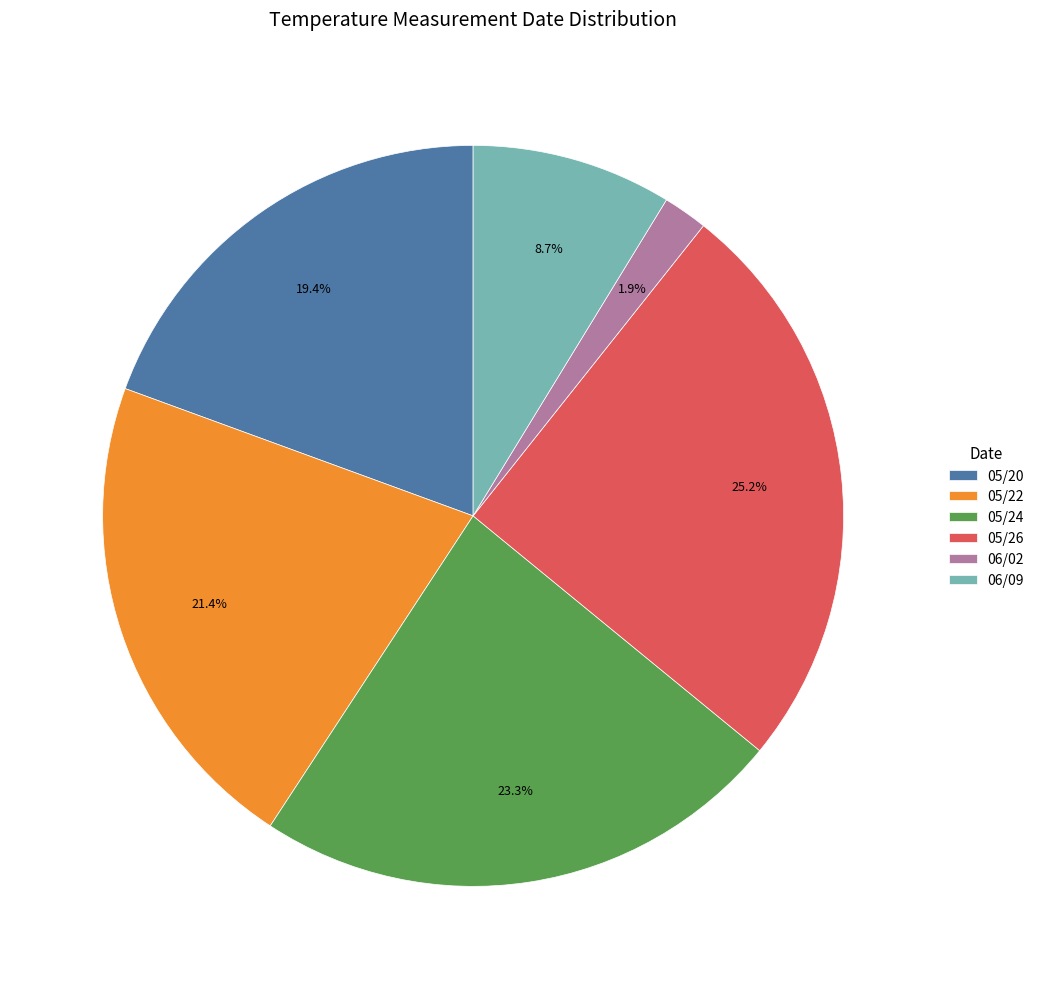

Is the sum of 06/09 and 06/02 greater than half?

No